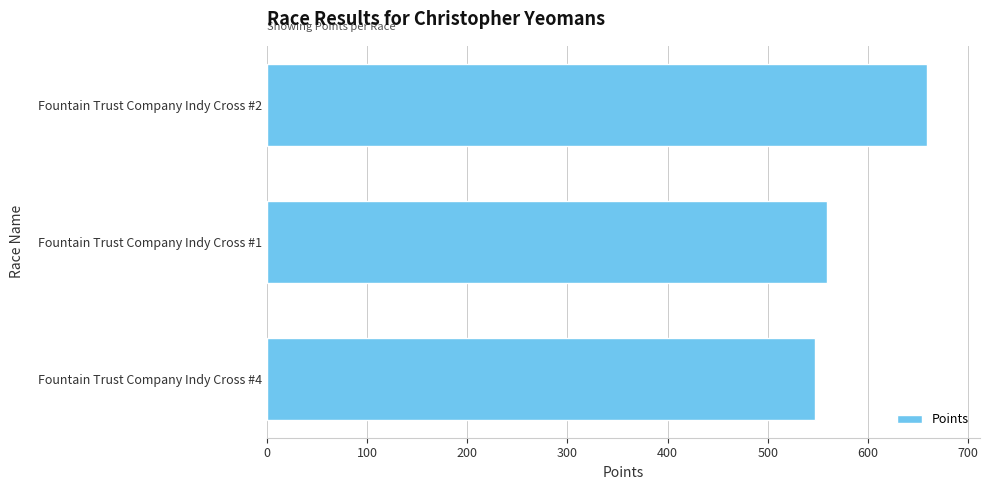

At which label is the value closest to 603?

Fountain Trust Company Indy Cross #1